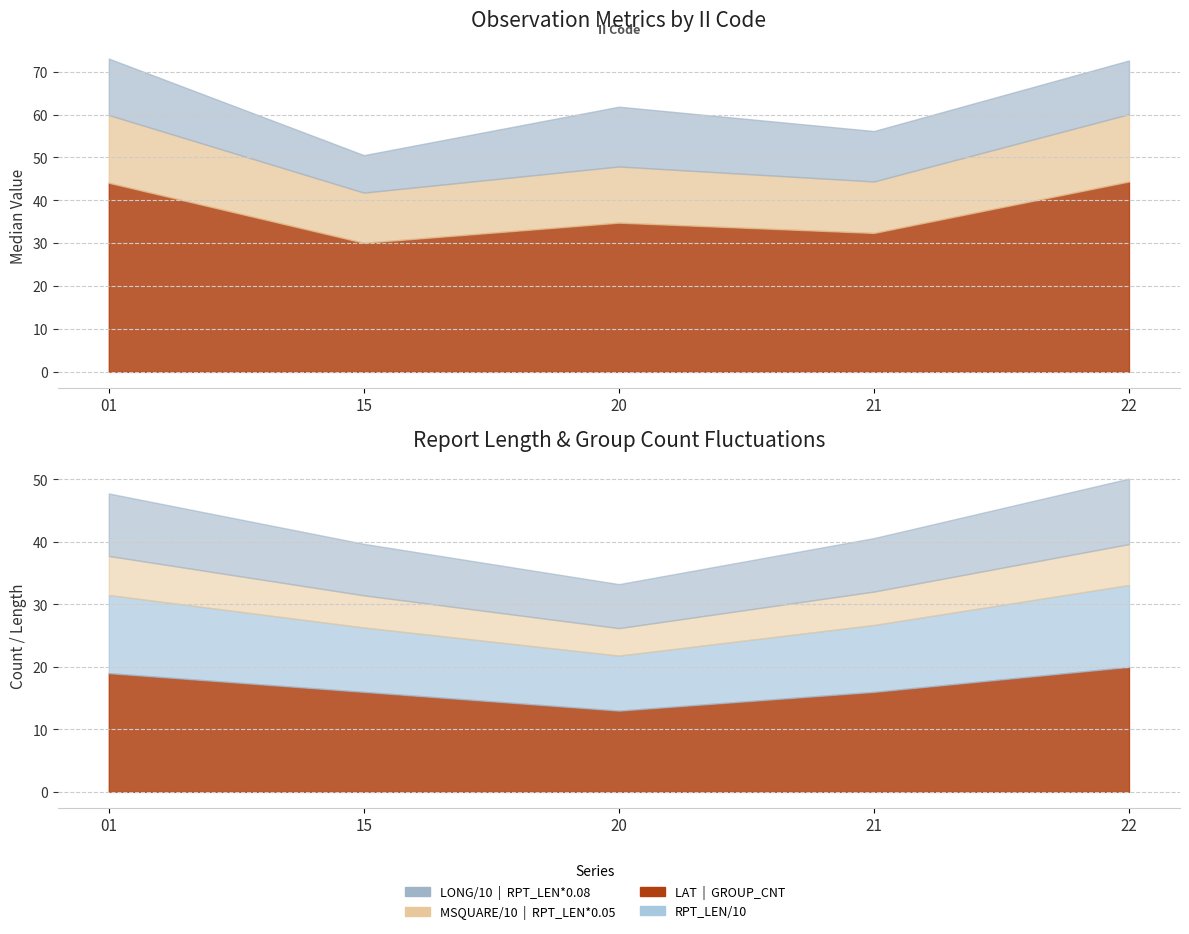

What is the total value across all series at 15?

353.6